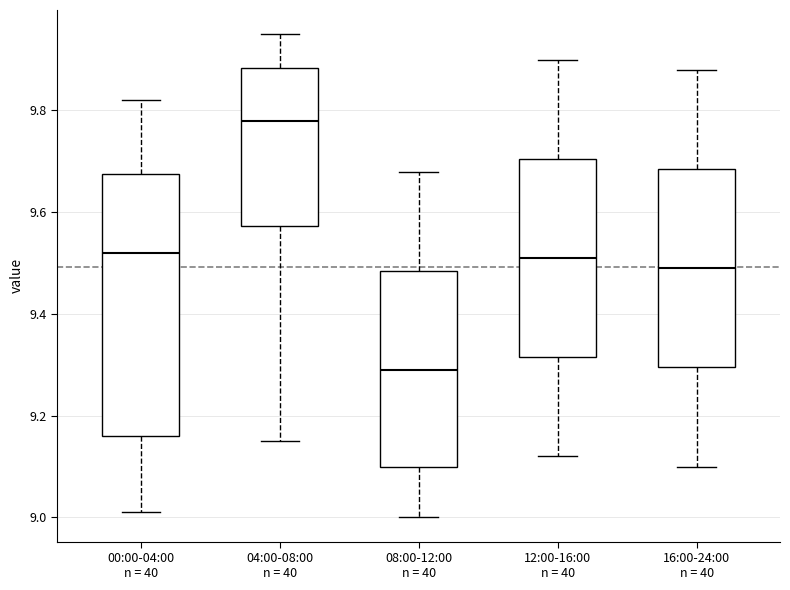

Which box's median line is the highest?

04:00-08:00 n = 40